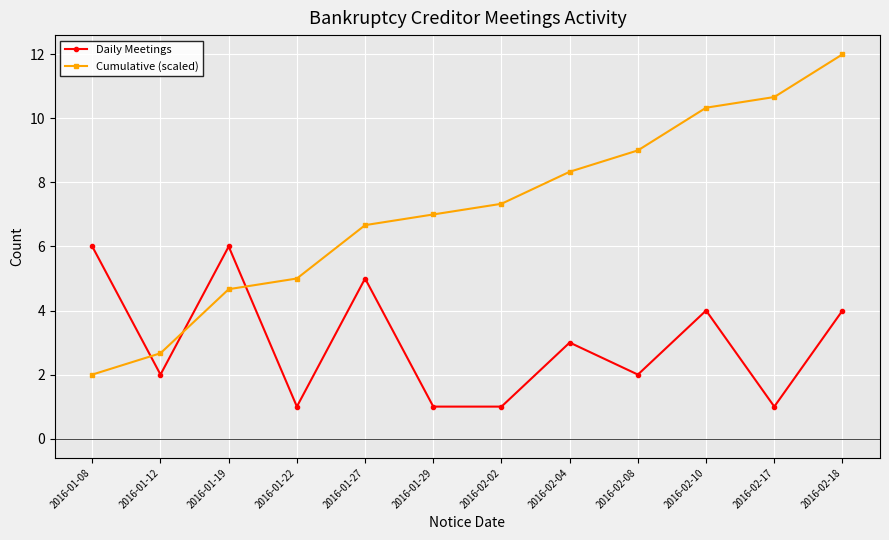

Rank the series by their average value, from lowest to highest.

Daily Meetings, Cumulative (scaled)